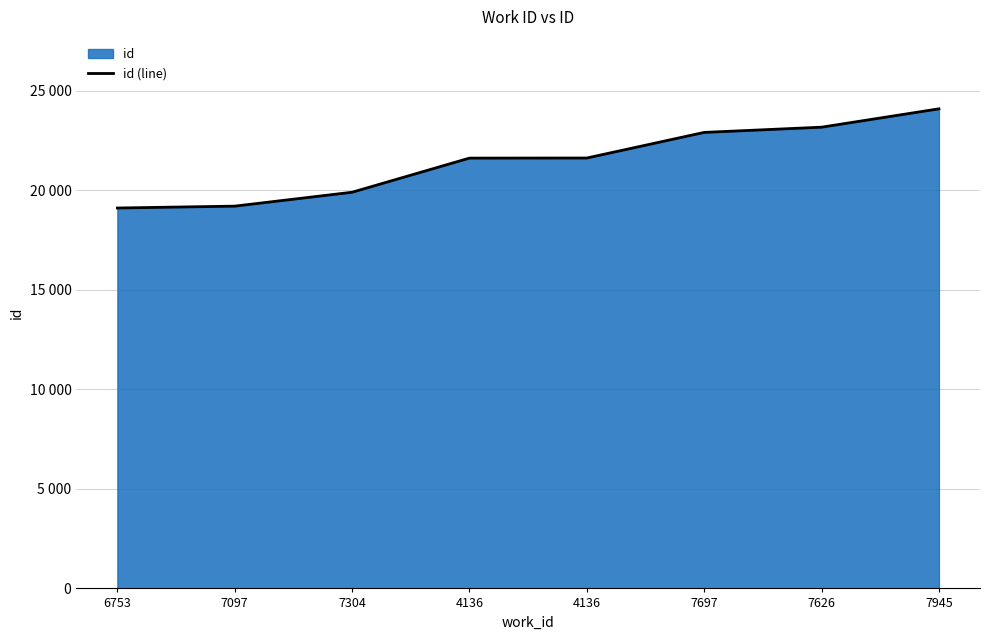

What is the sum of all values?

171564